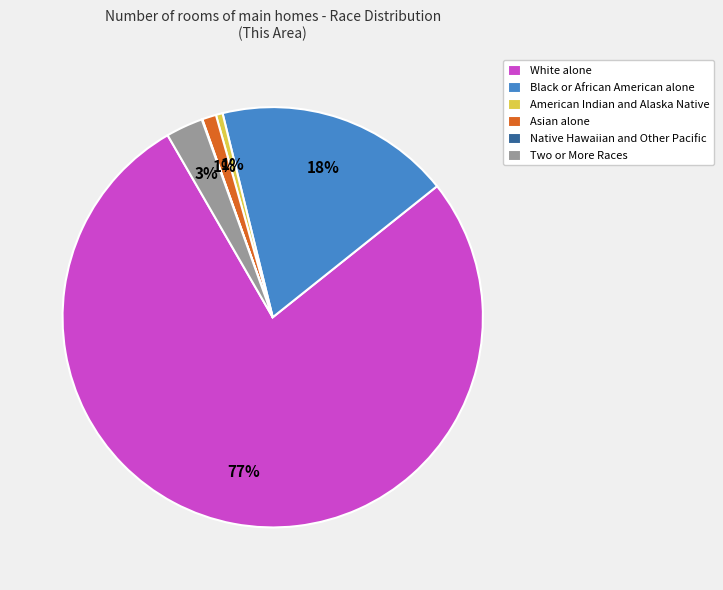

Is it true that Black or African American alone is 29% of the pie?

False